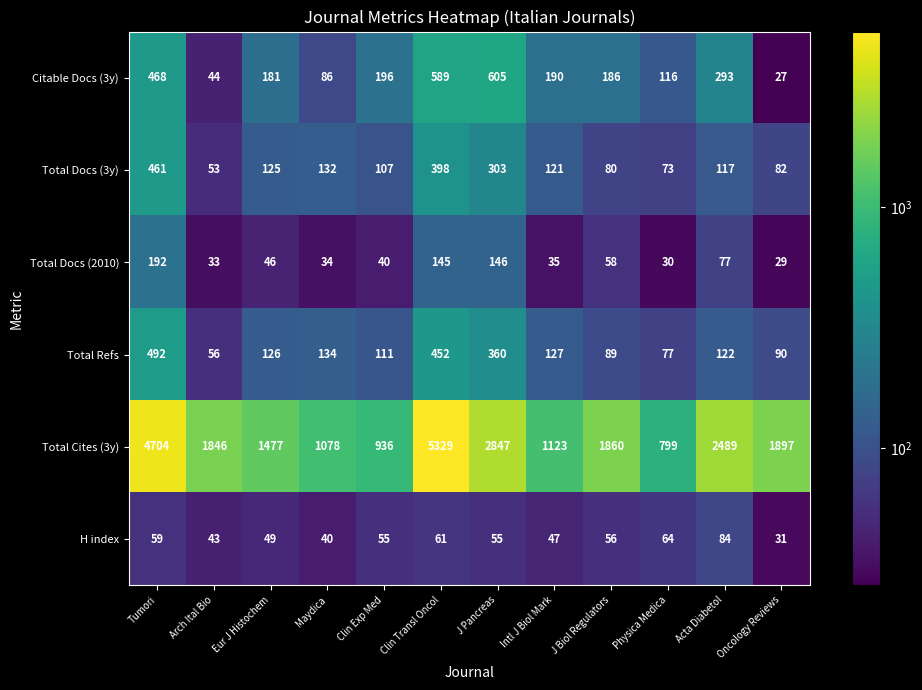

What is the difference between the maximum and minimum values in the Citable Docs (3y) series?

578